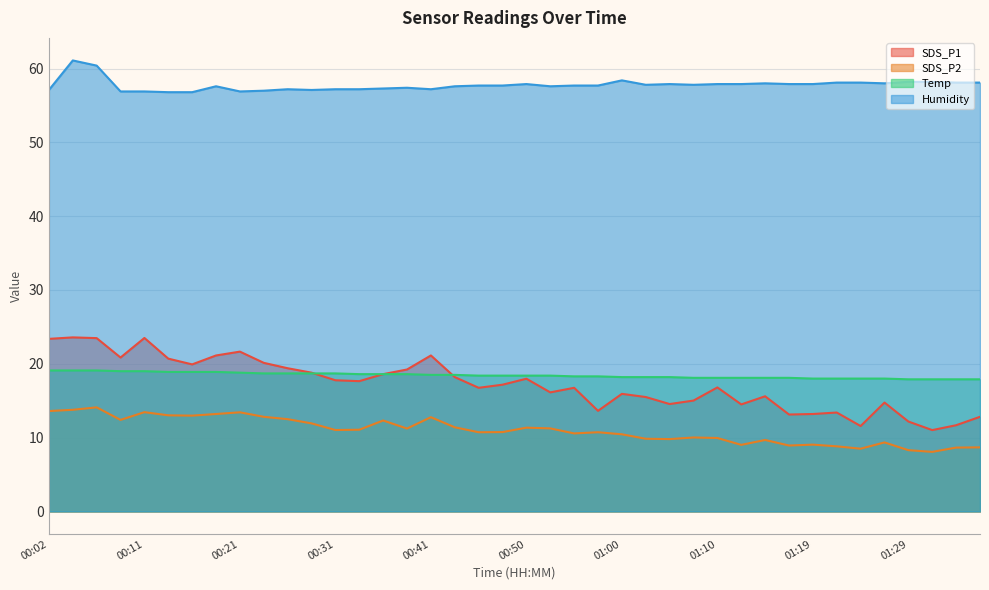

At which label is SDS_P1 closest to 17?

00:48